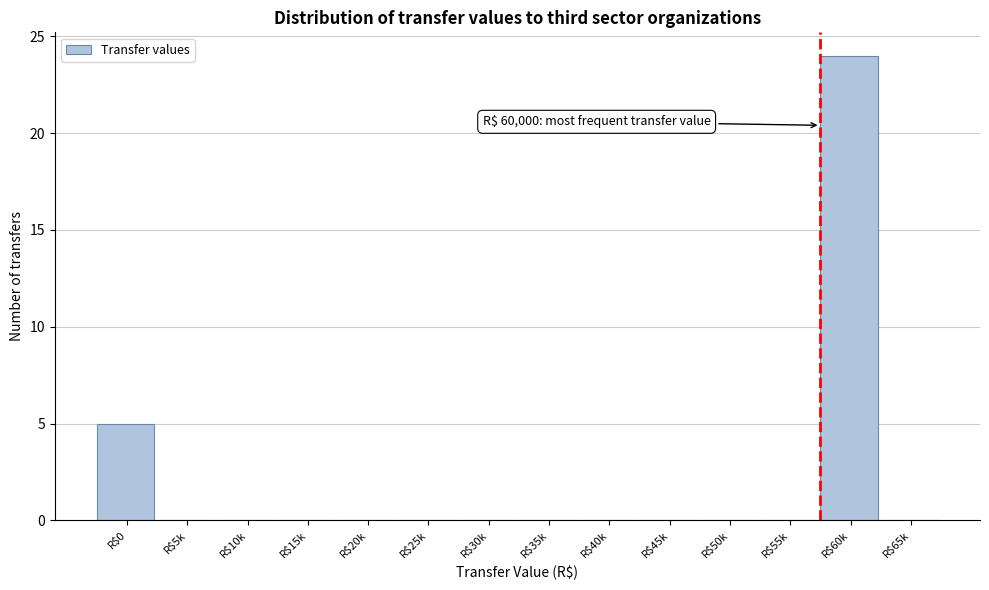

What is the maximum value shown in the chart?

24